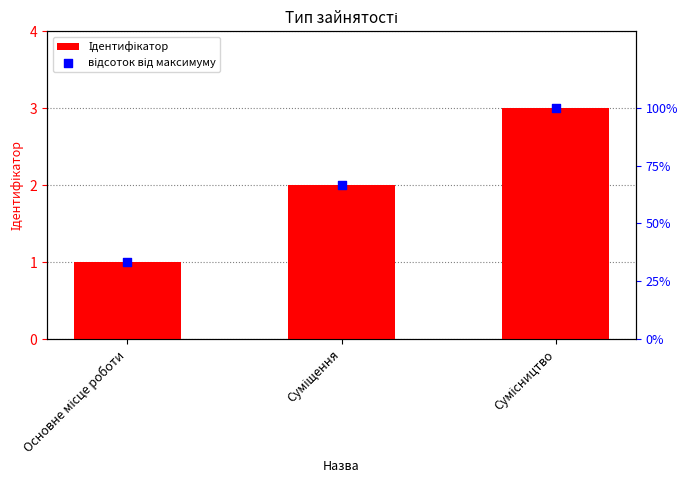

Which series contains the highest Y value?

відсоток від максимуму